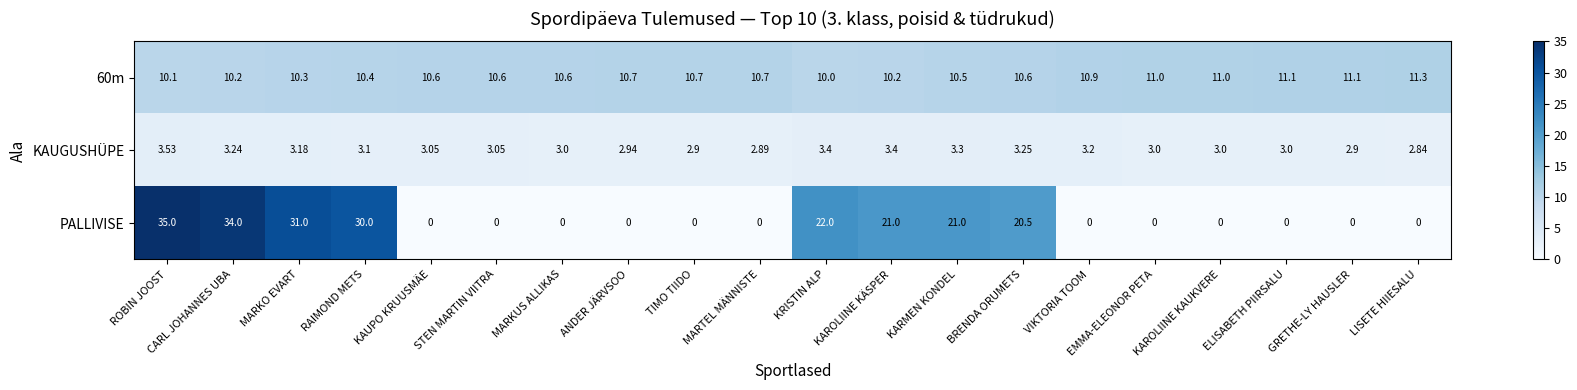

Which category has the lowest value in the 60m series?

KRISTIN ALP